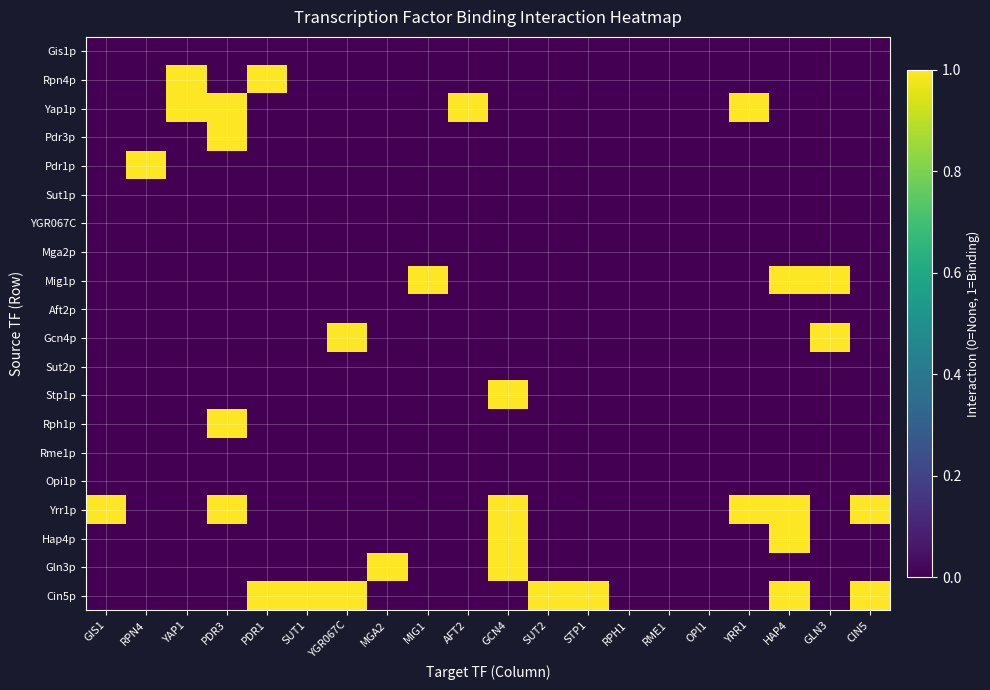

What is the maximum value shown in the chart?

1